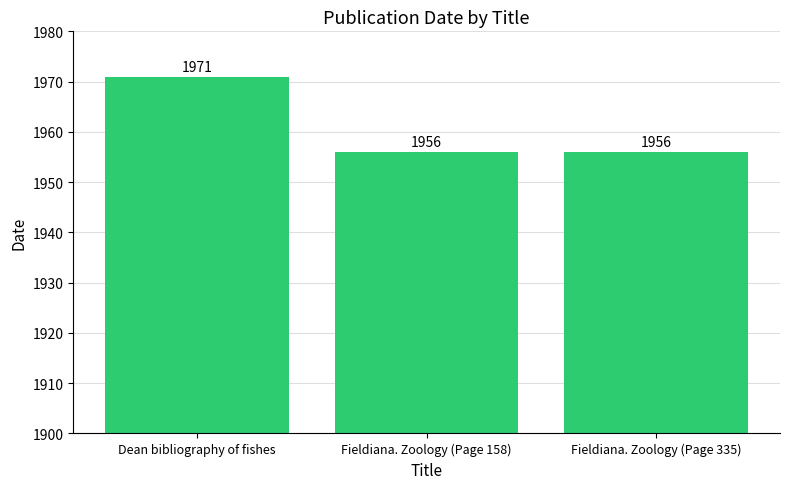

What is the maximum value shown in the chart?

1971